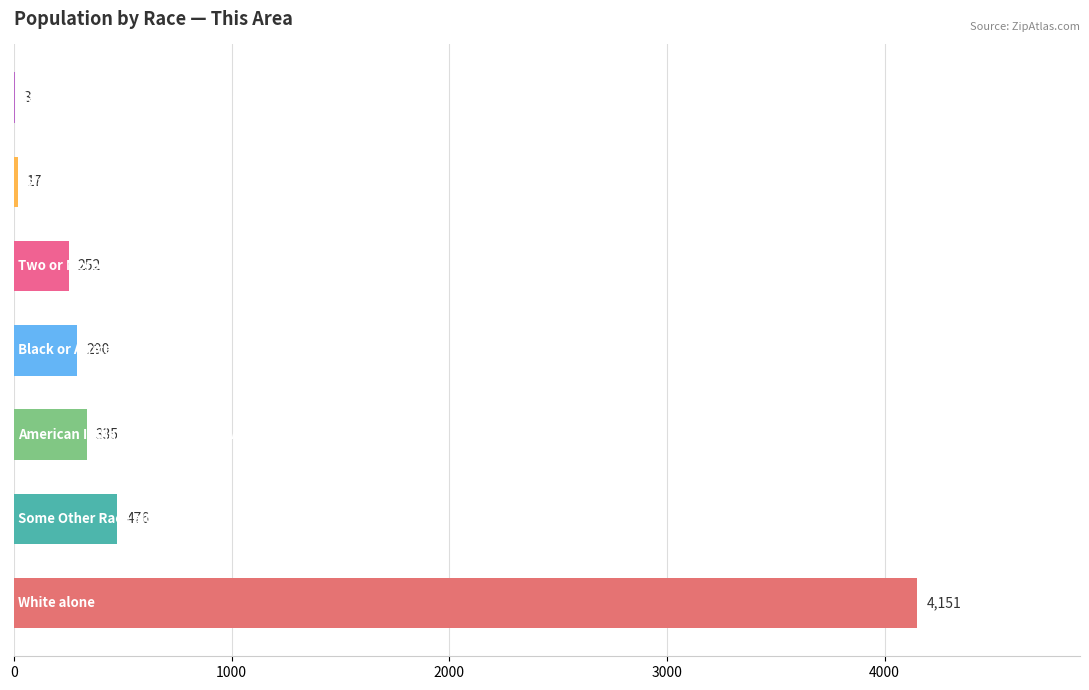

What is the greatest value displayed?

4151